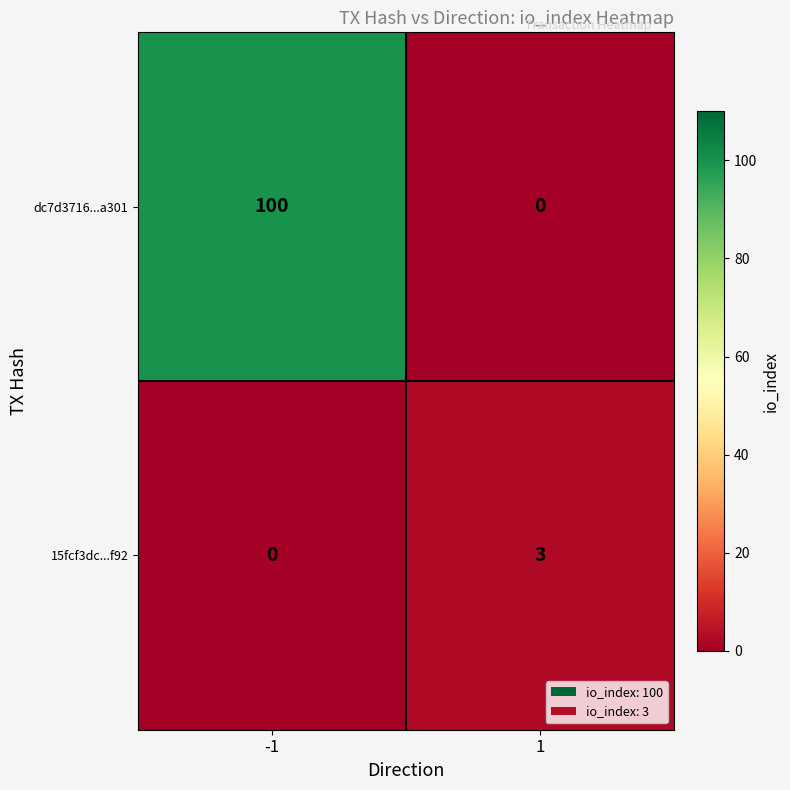

Rank the series by their maximum value, from lowest to highest.

15fcf3dc...f92, dc7d3716...a301